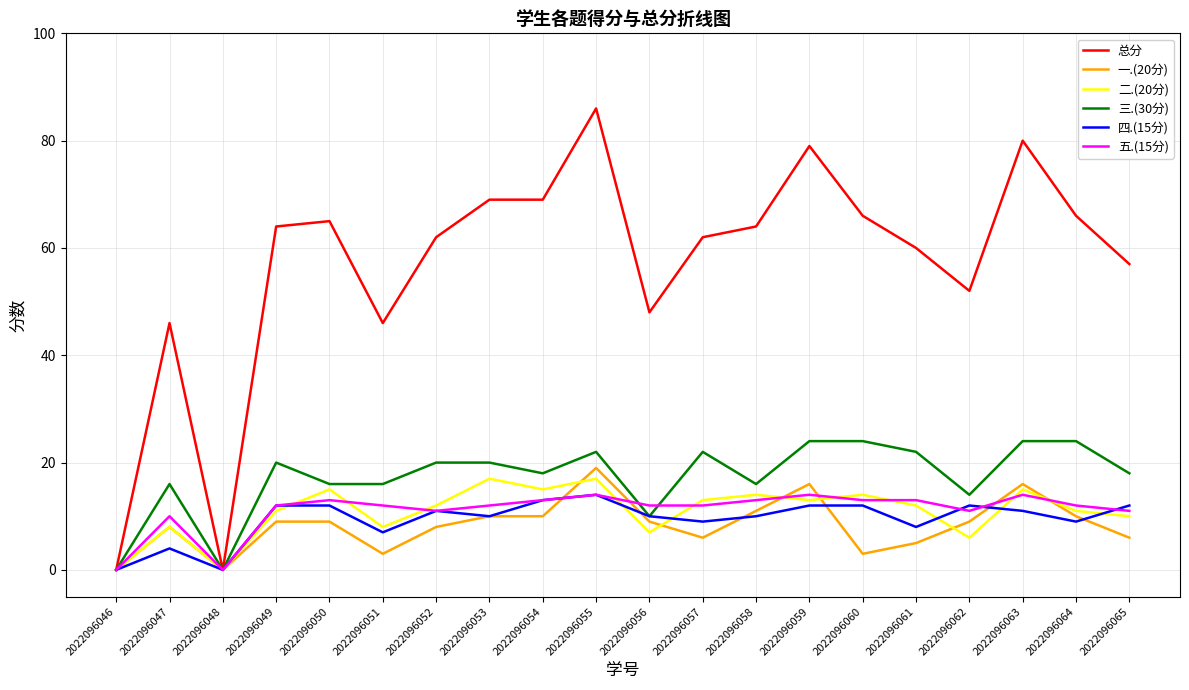

At which category is the sum across all series the highest?

2022096055